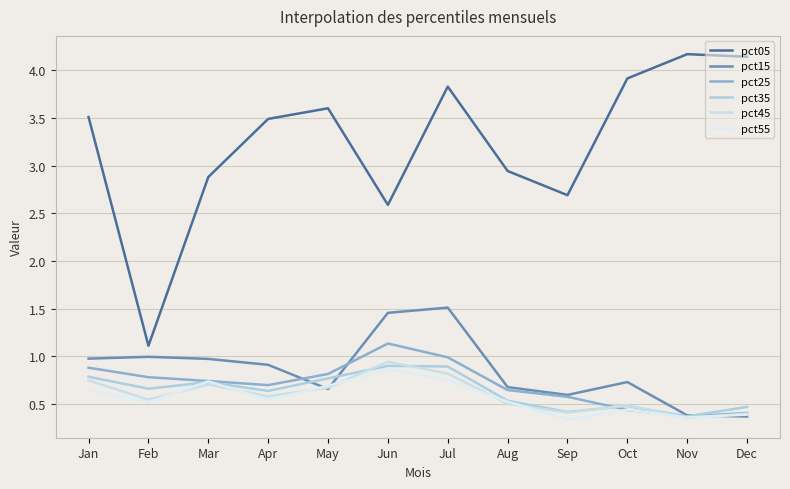

Rank the categories by pct25 value from highest to lowest.

Jun, Jul, Jan, May, Feb, Mar, Apr, Aug, Sep, Oct, Dec, Nov